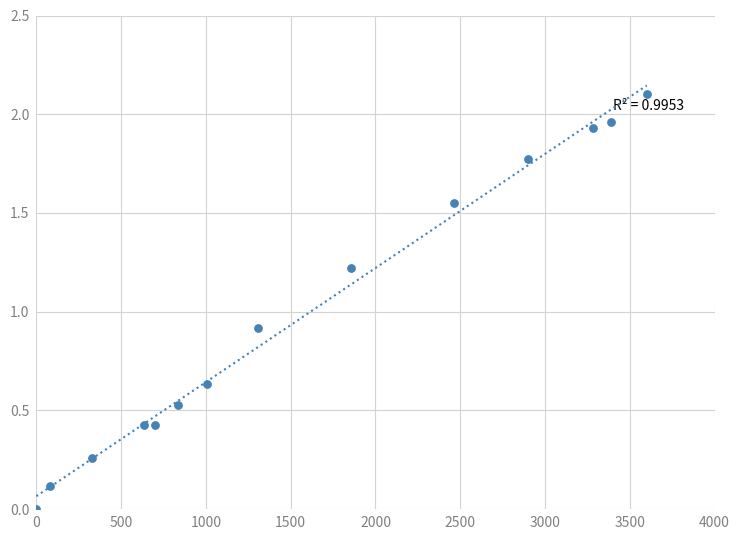

What is the range of Y values (max minus min)?

2.1